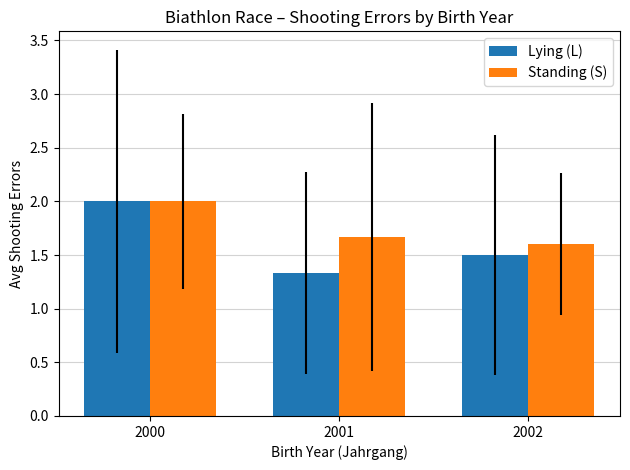

How many distinct data groups are displayed?

2